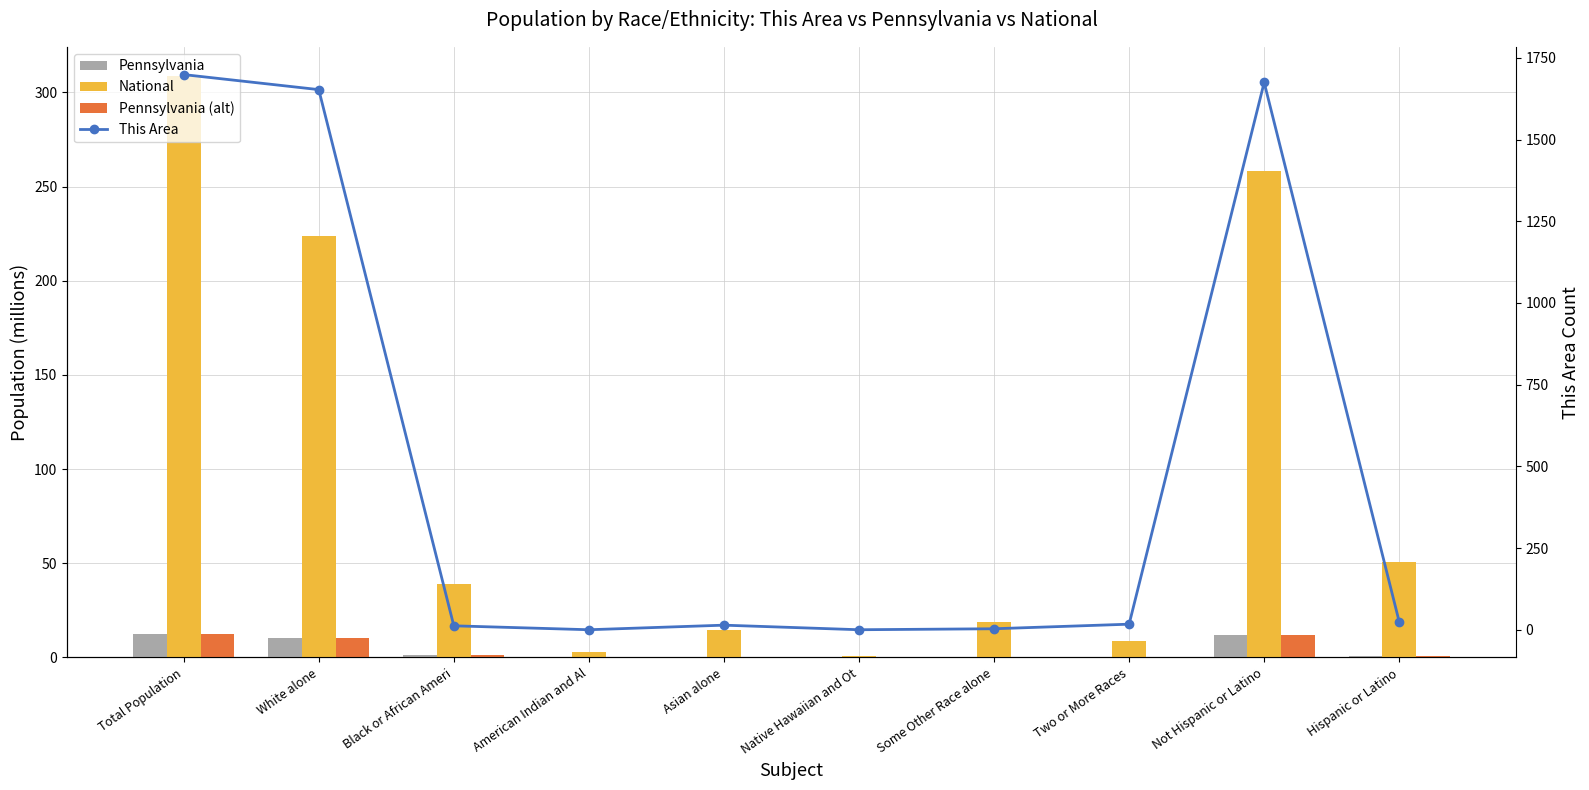

What are all the series names shown in the legend?

Pennsylvania, National, Pennsylvania (alt), This Area